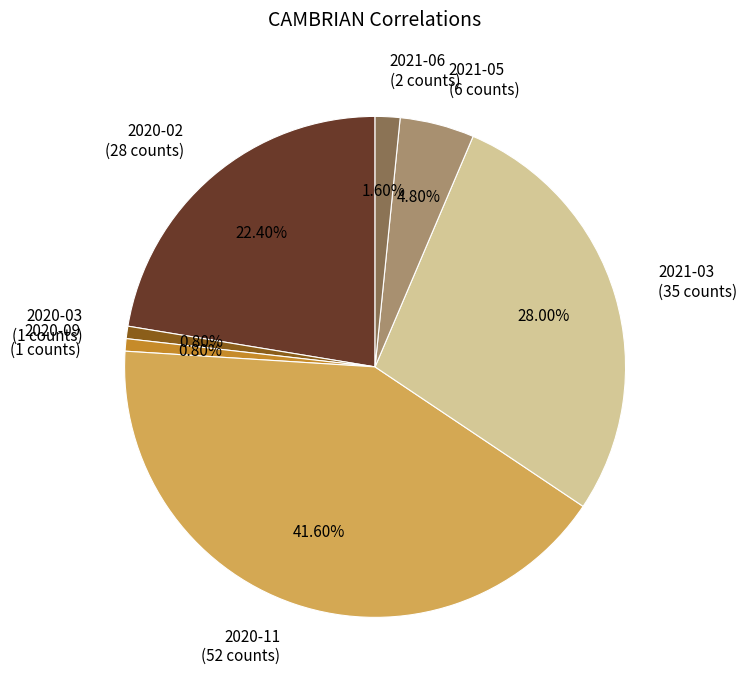

To the nearest percent, what is the difference between the largest and smallest slice percentages?

41%